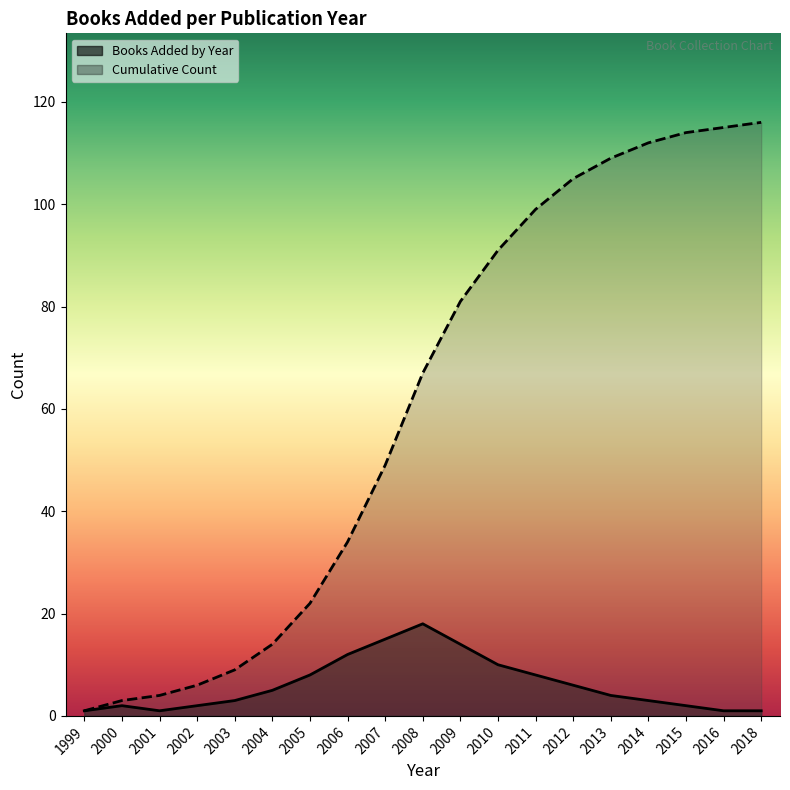

True or false: Cumulative Count has a value of 42 at 2011.

False